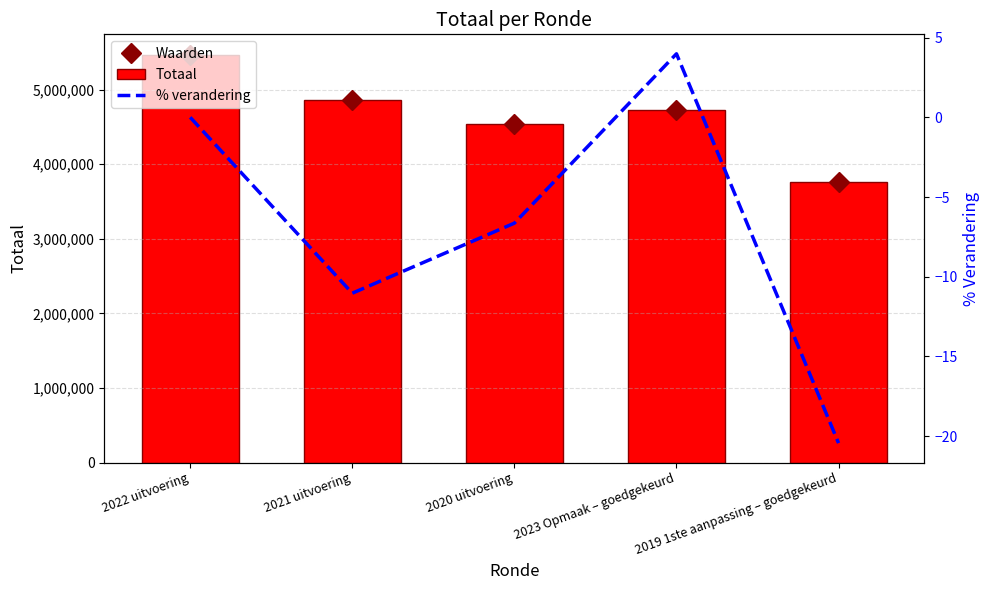

What is the approximate value of Waarden at 2020 uitvoering?

4542475.0